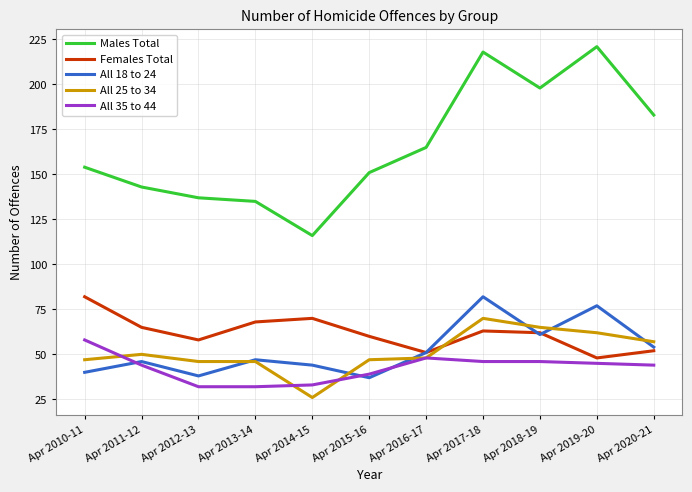

Reading right to left, what are all the values shown in this chart?

Males Total: 183	221	198	218	165	151	116	135	137	143	154
Females Total: 52	48	62	63	51	60	70	68	58	65	82
All 18 to 24: 54	77	61	82	51	37	44	47	38	46	40
All 25 to 34: 57	62	65	70	48	47	26	46	46	50	47
All 35 to 44: 44	45	46	46	48	39	33	32	32	44	58